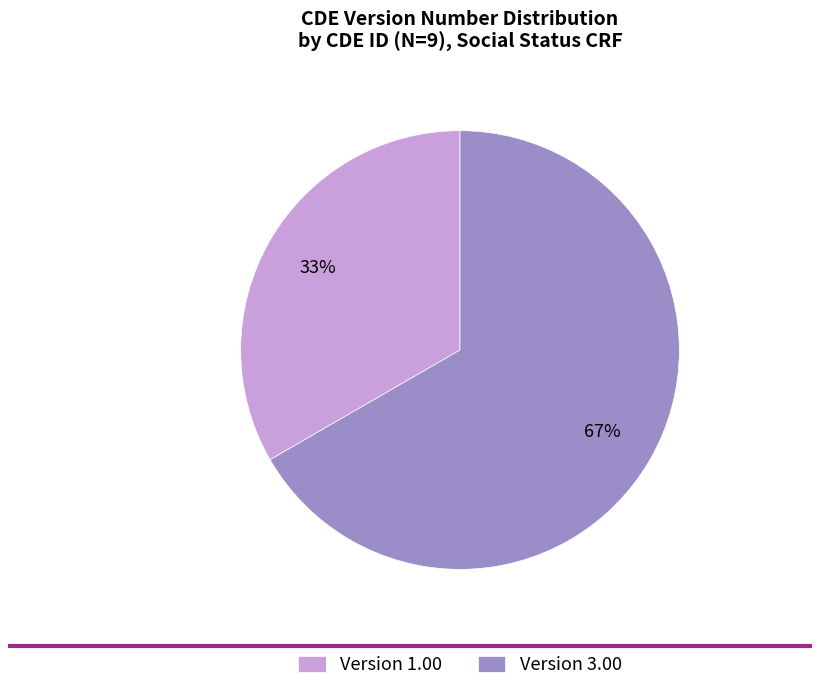

What is the ratio of the value at Version 3.00 to the value at Version 1.00?

2.0